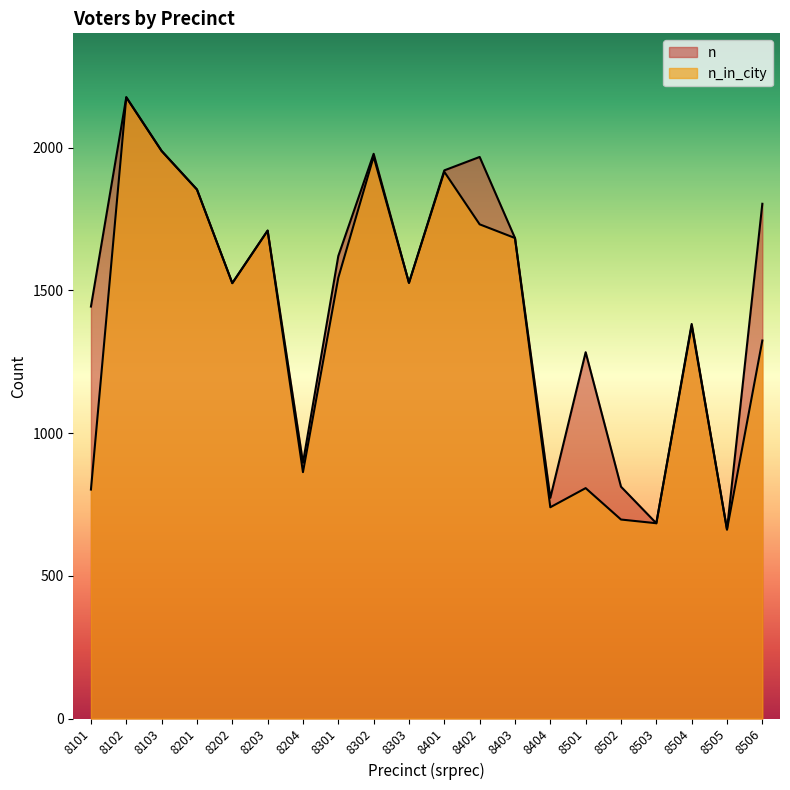

Does the chart have visible grid lines?

No